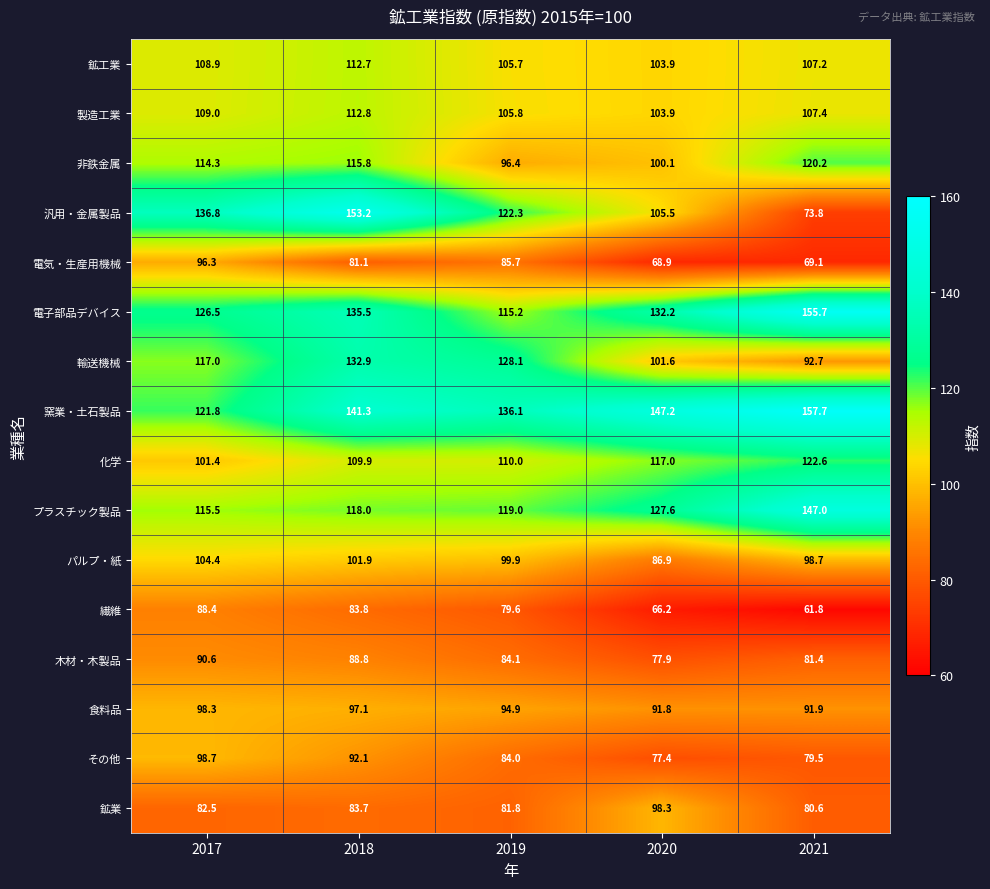

Between 2019 and 2021, which series saw the biggest shift?

汎用・金属製品